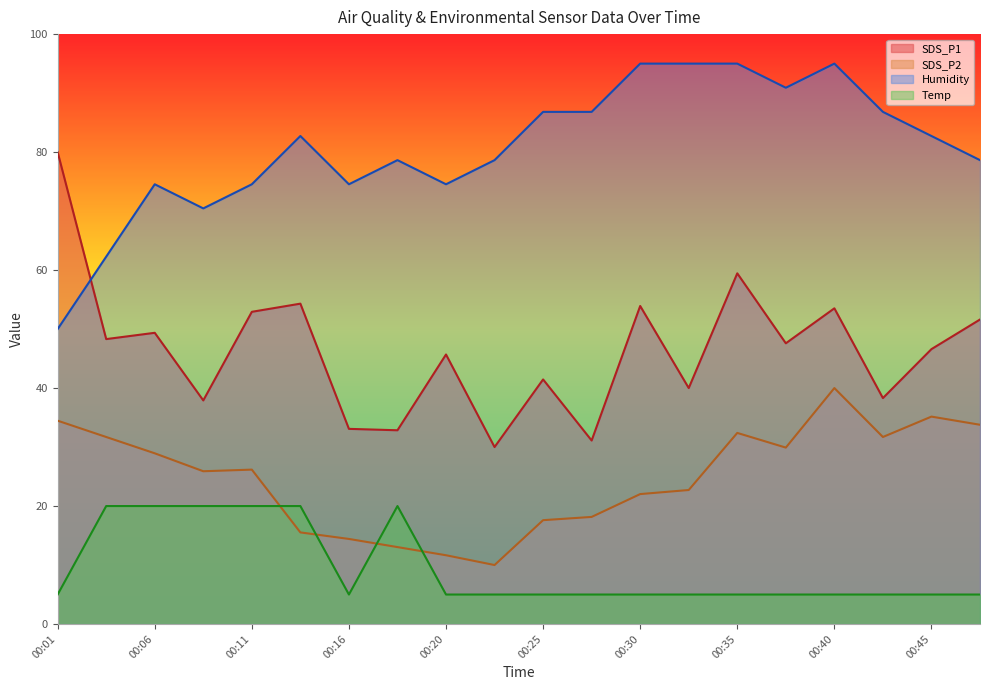

Where is SDS_P2 nearest to the value 25?

00:08